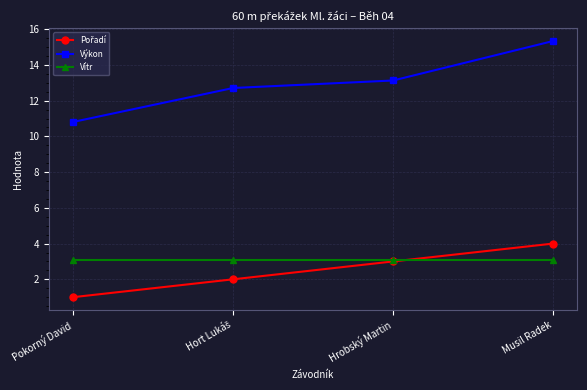

The Výkon series shows 5.7 at Musil Radek. True or false?

False